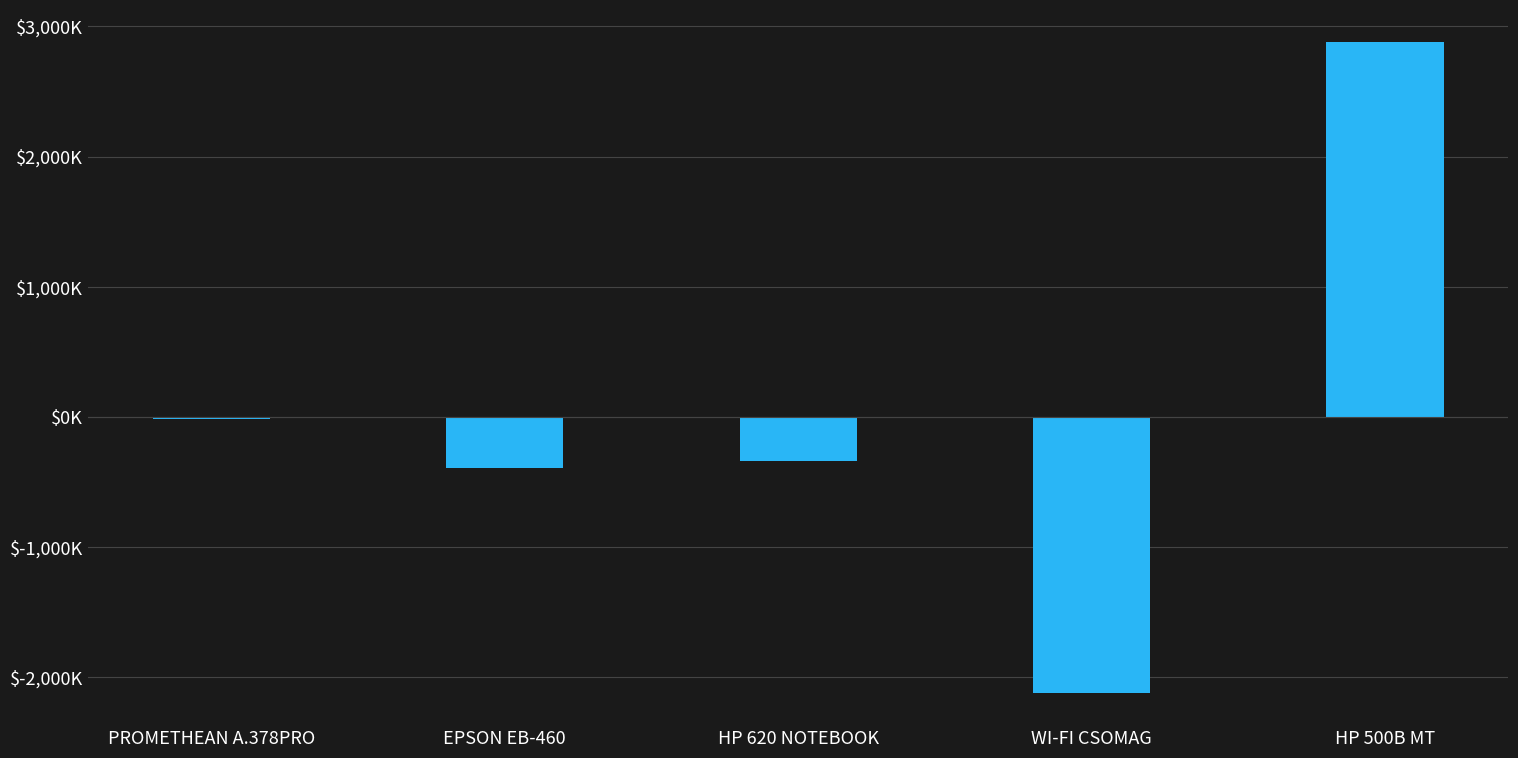

Is it true that the value at HP 500B MT is 2878860?

True